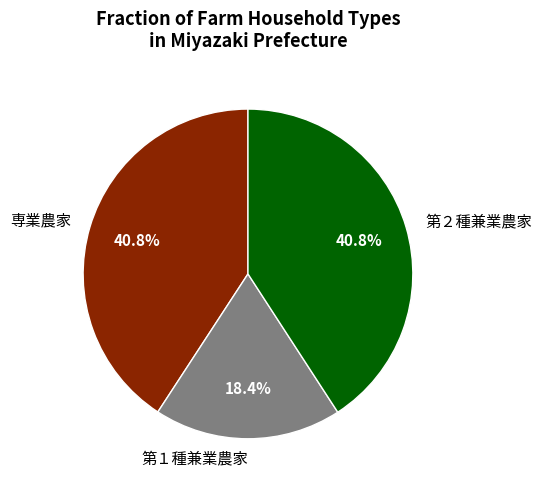

Does any single category account for the majority?

No